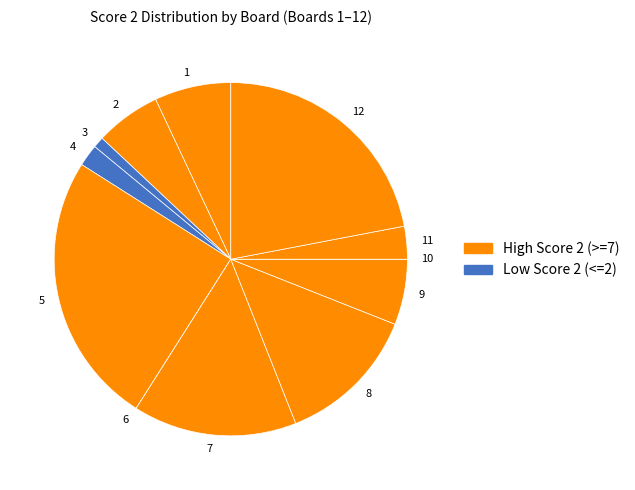

Which has a higher value, 12 or 2?

12